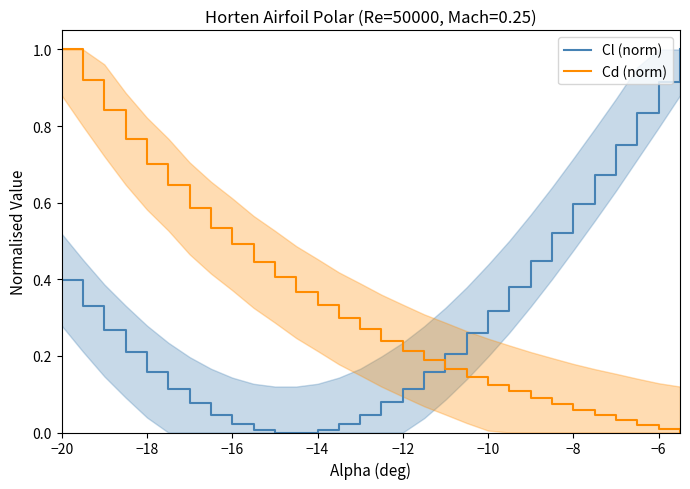

Which series has the widest spread of values?

Cl (norm)